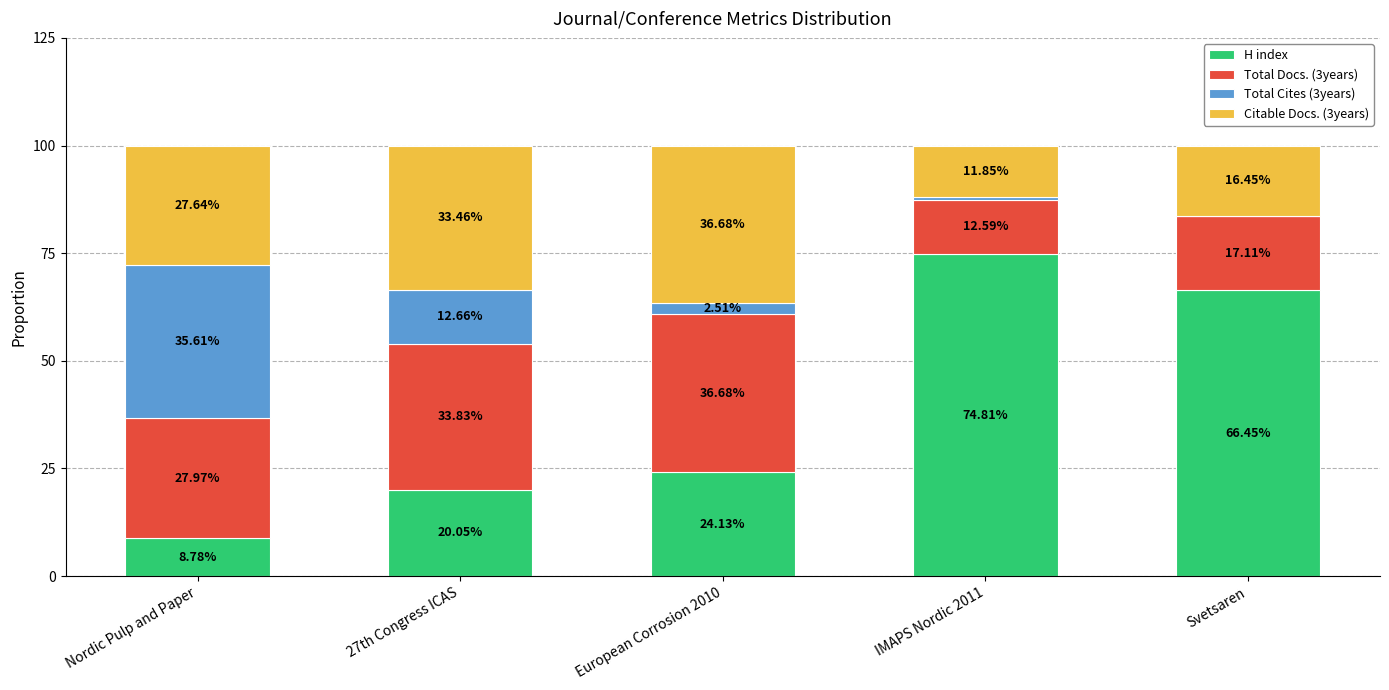

What is the difference between the H index values at Svetsaren and European Corrosion 2010?

42.3